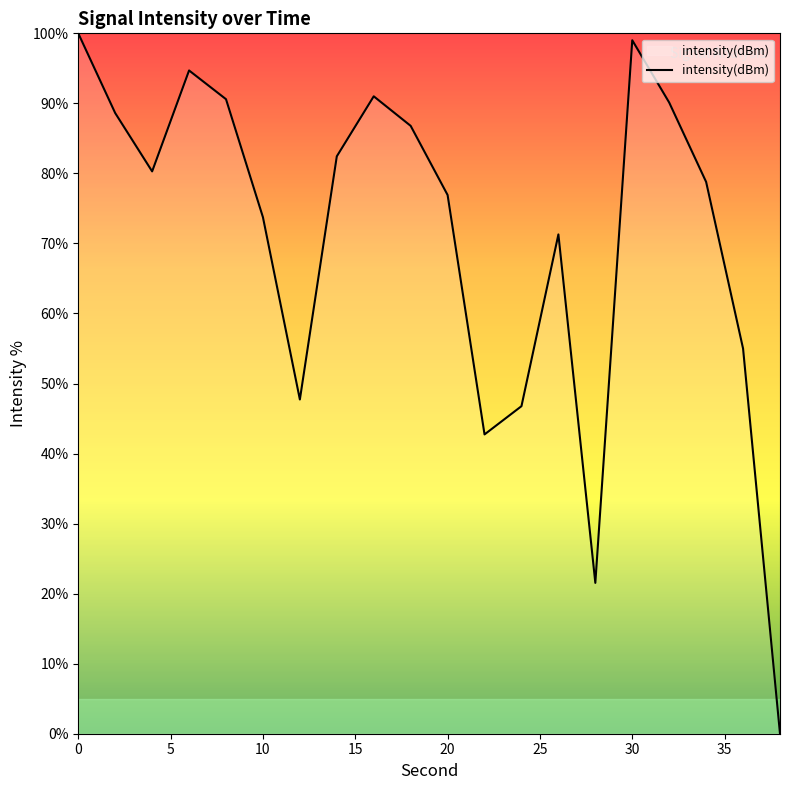

True or false: the data has more than 1 interior local peaks.

True